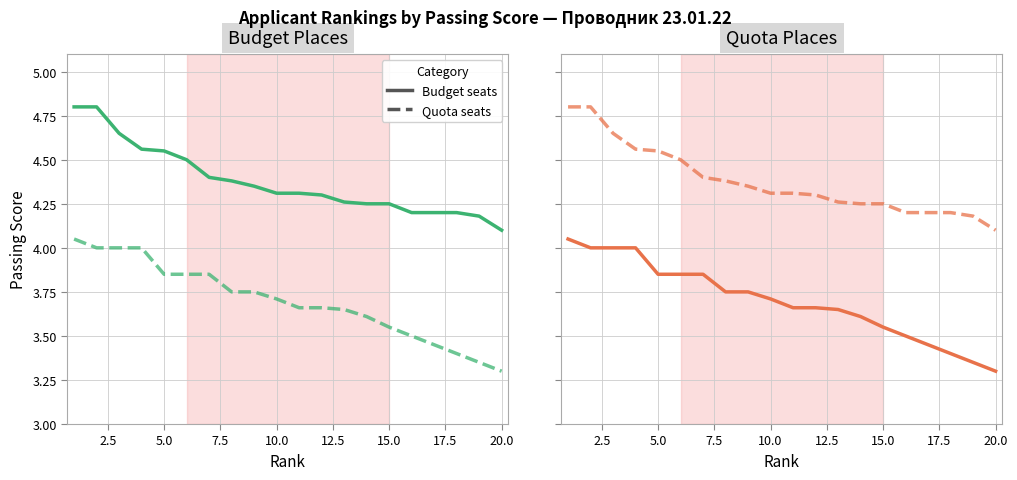

Reading right to left, transcribe all the data shown in this chart.

Budget seats: 3.3	3.4	3.4	3.5	3.5	3.5	3.6	3.6	3.7	3.7	3.7	3.8	3.8	3.9	3.9	3.9	4.0	4.0	4.0	4.0
Quota seats: 4.1	4.2	4.2	4.2	4.2	4.2	4.2	4.3	4.3	4.3	4.3	4.3	4.4	4.4	4.5	4.5	4.6	4.7	4.8	4.8